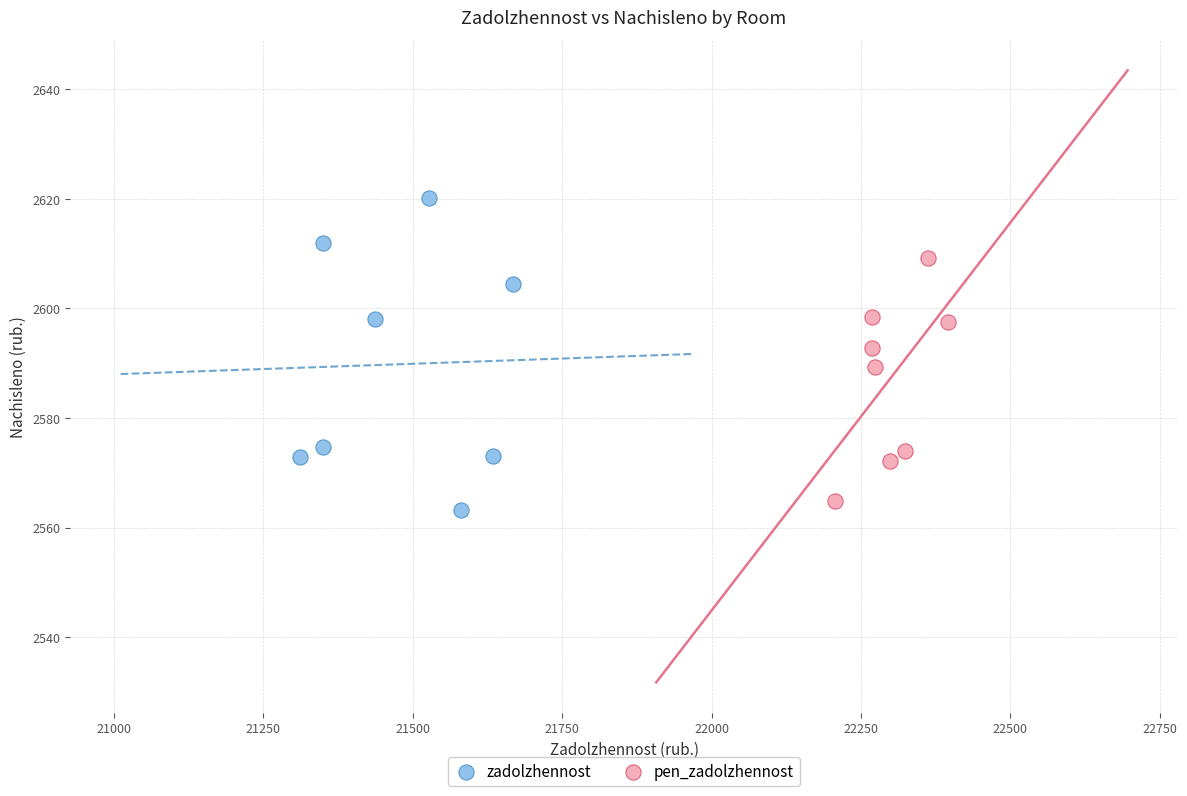

Which series has the largest Y range (max minus min)?

zadolzhennost